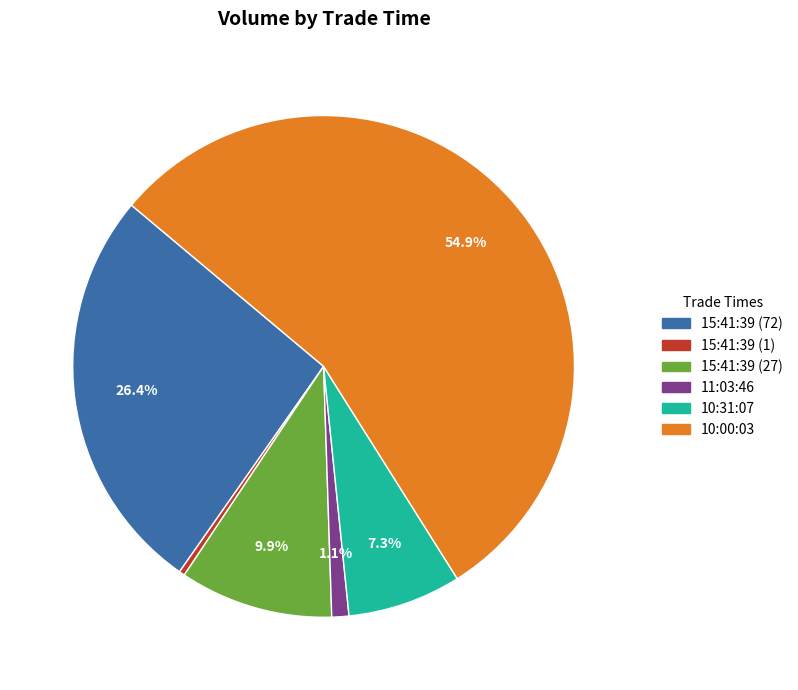

Which category has the biggest portion of the pie?

10:00:03